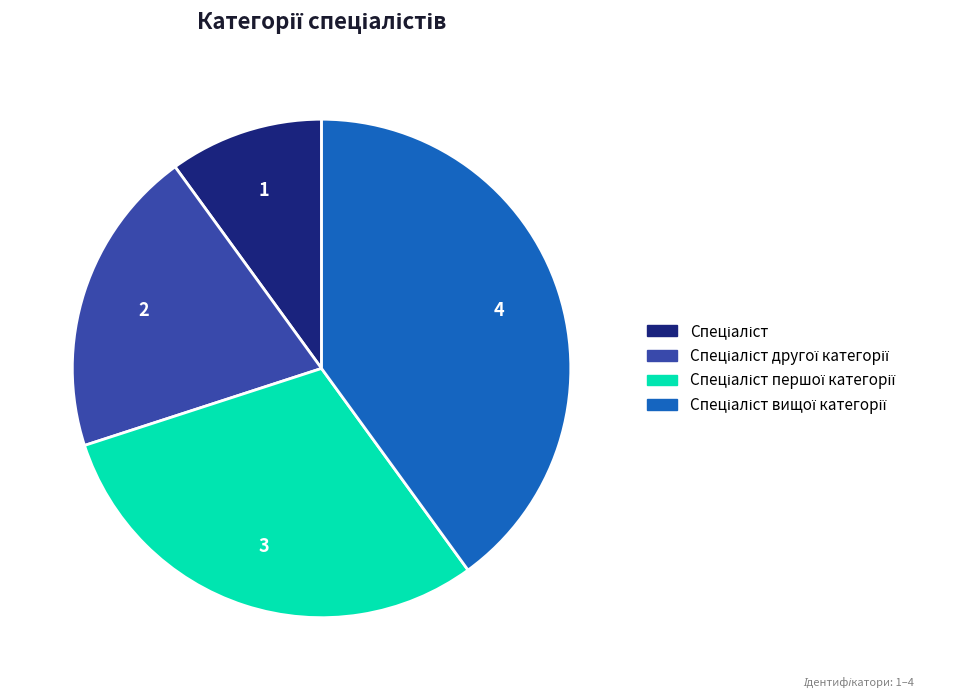

Does any single category account for the majority?

No